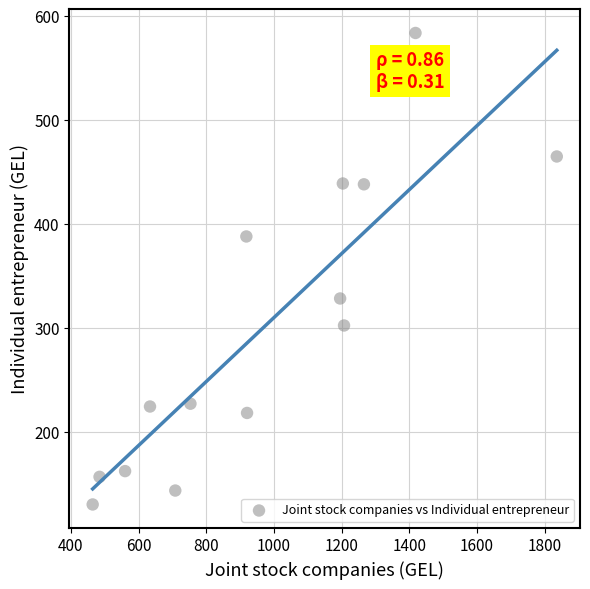

What is the range of X values (max minus min)?

1371.4